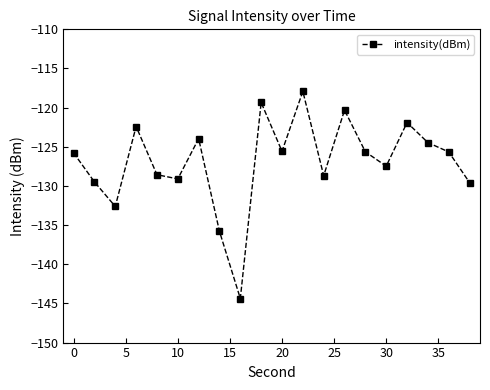

What is the value of the 5th point from the left?

-128.6